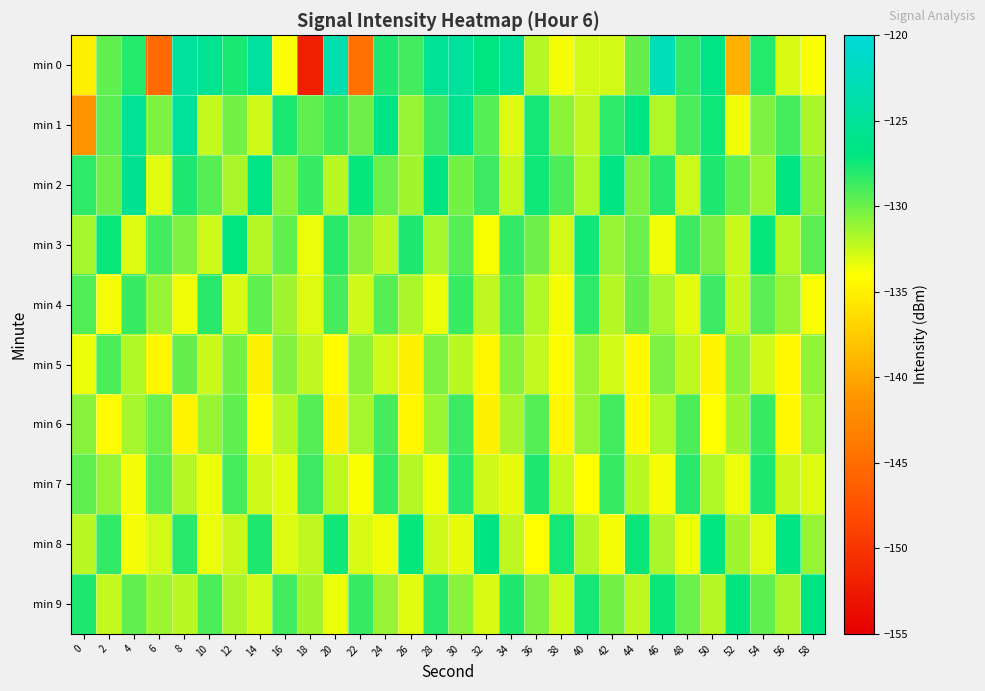

Reading right to left, what are all the values shown in this chart?

min 0: 58=-133.9	56=-132.9	54=-128.0	52=-139.4	50=-126.4	48=-128.4	46=-122.5	44=-129.8	42=-132.8	40=-132.8	38=-133.7	36=-131.9	34=-125.2	32=-127.1	30=-124.8	28=-125.3	26=-128.9	24=-127.9	22=-144.6	20=-123.6	18=-152.1	16=-133.9	14=-124.6	12=-127.7	10=-125.7	8=-124.9	6=-145.2	4=-127.9	2=-129.6	0=-135.0
min 1: 58=-131.7	56=-128.9	54=-130.5	52=-133.6	50=-127.4	48=-129.1	46=-131.8	44=-126.7	42=-128.3	40=-132.2	38=-130.9	36=-127.6	34=-133.1	32=-129.4	30=-125.8	28=-128.7	26=-131.2	24=-126.3	22=-130.1	20=-128.5	18=-129.6	16=-127.7	14=-132.7	12=-130.2	10=-132.4	8=-125.0	6=-130.4	4=-125.3	2=-129.5	0=-141.4
min 2: 58=-130.7	56=-126.9	54=-131.3	52=-129.6	50=-127.9	48=-132.7	46=-128.2	44=-130.5	42=-126.6	40=-131.8	38=-129.1	36=-127.5	34=-132.4	32=-128.7	30=-130.2	28=-126.8	26=-131.4	24=-129.9	22=-127.2	20=-132.1	18=-128.5	16=-130.8	14=-126.3	12=-131.7	10=-129.4	8=-127.8	6=-133.2	4=-125.6	2=-130.1	0=-128.3
min 3: 58=-129.5	56=-131.8	54=-127.2	52=-132.5	50=-130.3	48=-128.7	46=-133.6	44=-129.9	42=-131.2	40=-127.5	38=-132.8	36=-130.1	34=-128.4	32=-133.9	30=-129.3	28=-131.6	26=-127.8	24=-132.2	22=-130.7	20=-128.1	18=-133.4	16=-129.6	14=-131.9	12=-127.1	10=-132.7	8=-130.4	6=-128.8	4=-133.1	2=-127.3	0=-131.5
min 4: 58=-133.9	56=-131.2	54=-129.5	52=-132.4	50=-128.7	48=-133.2	46=-131.5	44=-129.8	42=-132.0	40=-128.3	38=-133.7	36=-131.8	34=-129.1	32=-132.3	30=-128.6	28=-133.4	26=-131.7	24=-129.4	22=-132.6	20=-128.9	18=-133.1	16=-131.4	14=-129.7	12=-132.9	10=-128.2	8=-133.6	6=-131.1	4=-128.5	2=-133.8	0=-129.2
min 5: 58=-131.0	56=-134.4	54=-132.6	52=-130.8	50=-134.7	48=-132.2	46=-130.5	44=-134.3	42=-132.8	40=-131.1	38=-134.2	36=-132.4	34=-130.7	32=-134.6	30=-132.1	28=-130.4	26=-134.8	24=-132.7	22=-130.9	20=-134.1	18=-132.3	16=-130.6	14=-134.9	12=-130.2	10=-132.5	8=-129.8	6=-134.5	4=-131.8	2=-129.1	0=-133.4
min 6: 58=-131.6	56=-134.4	54=-128.5	52=-131.4	50=-134.0	48=-129.1	46=-131.8	44=-134.3	42=-128.8	40=-131.1	38=-134.6	36=-129.4	34=-131.7	32=-134.9	30=-128.7	28=-131.3	26=-134.5	24=-129.0	22=-131.6	20=-134.8	18=-129.3	16=-131.9	14=-134.1	12=-129.6	10=-131.2	8=-134.7	6=-129.9	4=-131.5	2=-134.2	0=-130.8
min 7: 58=-133.1	56=-132.5	54=-127.9	52=-133.4	50=-131.8	48=-128.2	46=-133.7	44=-132.1	42=-128.5	40=-134.0	38=-132.4	36=-127.8	34=-133.3	32=-132.7	30=-128.1	28=-133.6	26=-132.0	24=-128.4	22=-133.9	20=-132.3	18=-128.7	16=-133.2	14=-132.6	12=-129.0	10=-133.5	8=-131.9	6=-129.3	4=-133.8	2=-131.2	0=-129.6
min 8: 58=-131.1	56=-126.7	54=-133.1	52=-131.4	50=-127.0	48=-133.4	46=-131.7	44=-127.3	42=-133.7	40=-132.0	38=-127.6	36=-134.0	34=-132.3	32=-126.9	30=-133.3	28=-132.6	26=-127.2	24=-133.6	22=-132.9	20=-127.5	18=-132.2	16=-133.1	14=-127.8	12=-132.5	10=-133.4	8=-128.1	6=-132.8	4=-133.7	2=-128.4	0=-132.1
min 9: 58=-126.7	56=-131.7	54=-129.6	52=-127.0	50=-132.0	48=-129.9	46=-127.3	44=-132.3	42=-130.2	40=-127.6	38=-132.6	36=-130.5	34=-127.9	32=-132.9	30=-130.8	28=-128.2	26=-133.2	24=-131.1	22=-128.5	20=-133.5	18=-131.4	16=-128.8	14=-132.8	12=-131.7	10=-129.1	8=-132.1	6=-131.3	4=-129.7	2=-132.4	0=-127.9